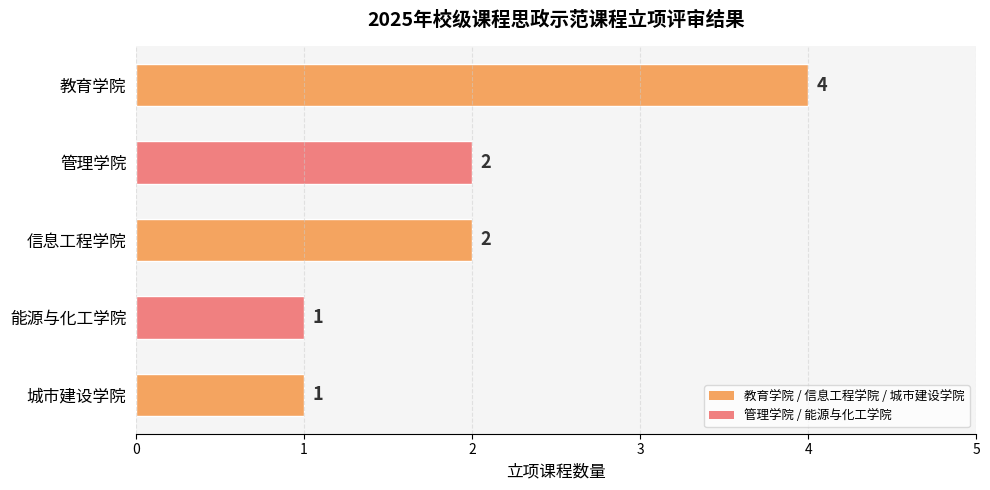

What is the value of the 4th bar from the top?

1